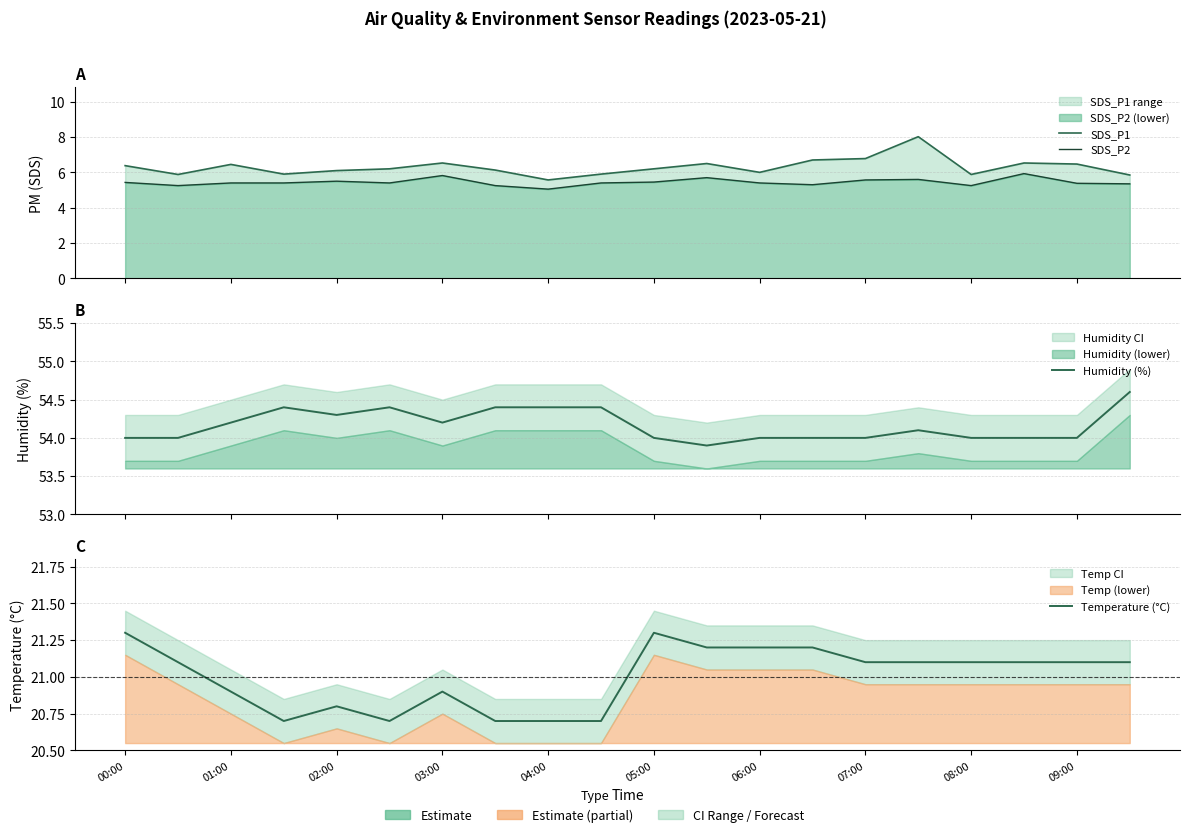

Does the chart display data point markers on the line(s)?

No